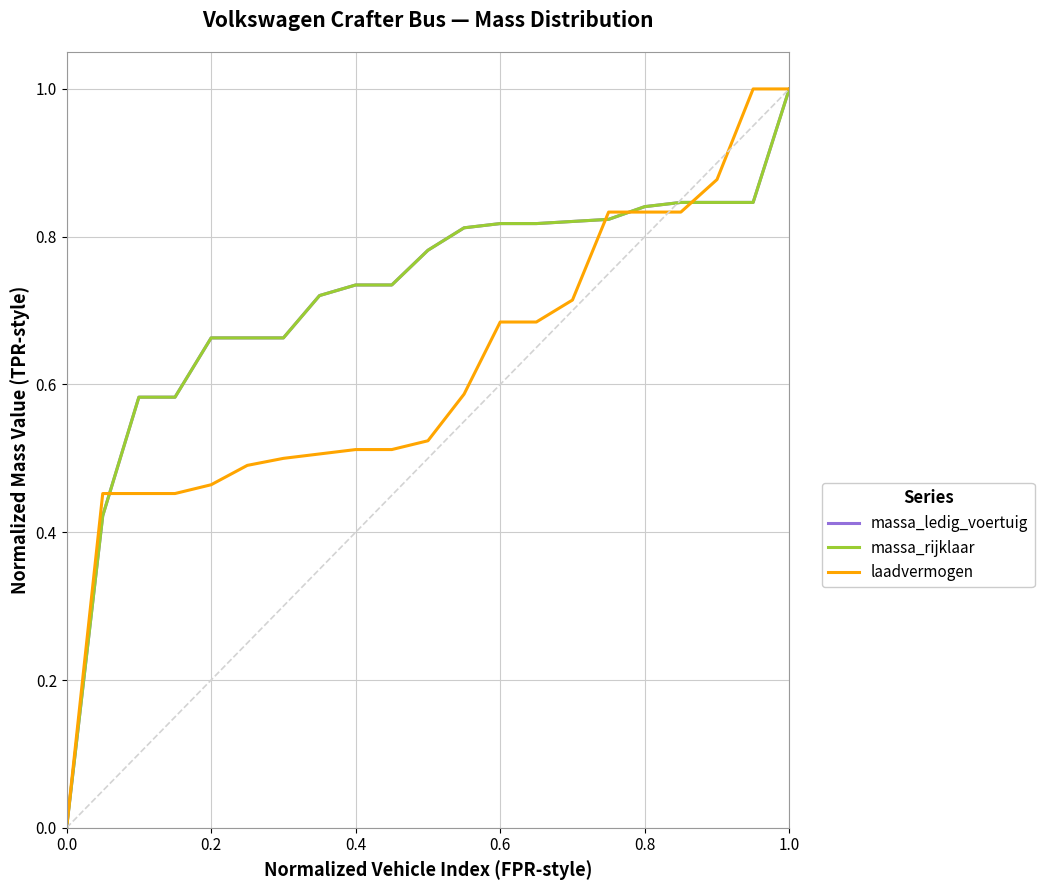

True or false: massa_rijklaar has more than 2 interior local peaks.

False